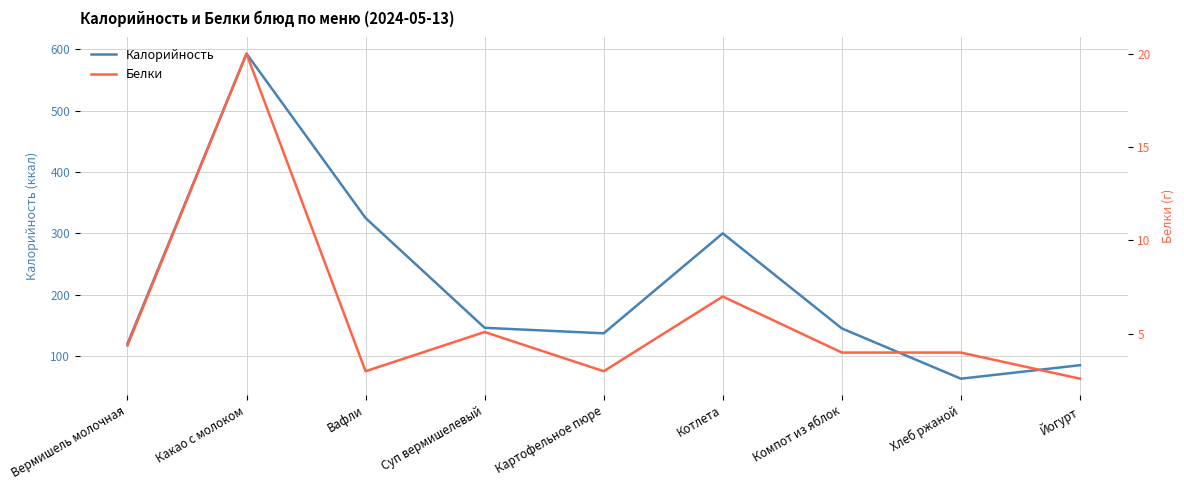

Reading right to left, what are all the values shown in this chart?

Калорийность: 85.0	63.0	145.0	300.0	137.0	146.0	325.0	593.0	120.0
Белки: 2.6	4.0	4.0	7.0	3.0	5.1	3.0	20.0	4.4